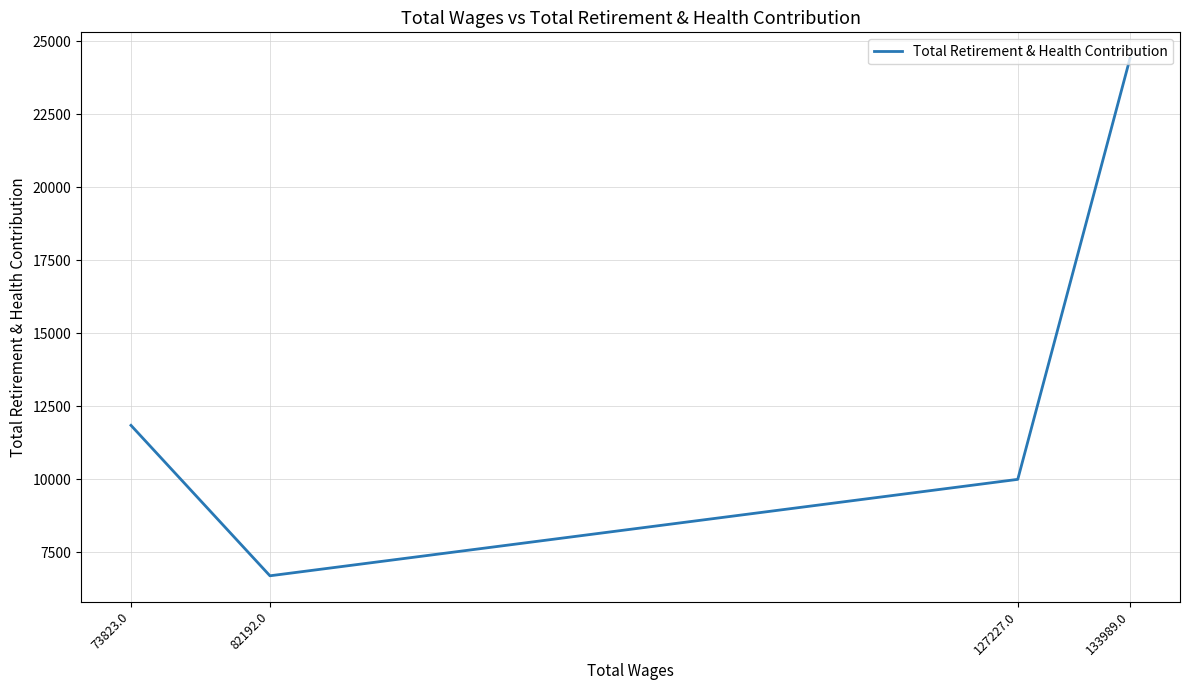

What is the difference between the maximum and second lowest values?

14425